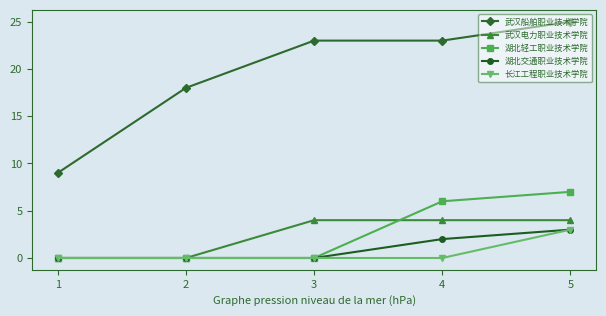

What is the spread (max minus min) of values at 1?

9